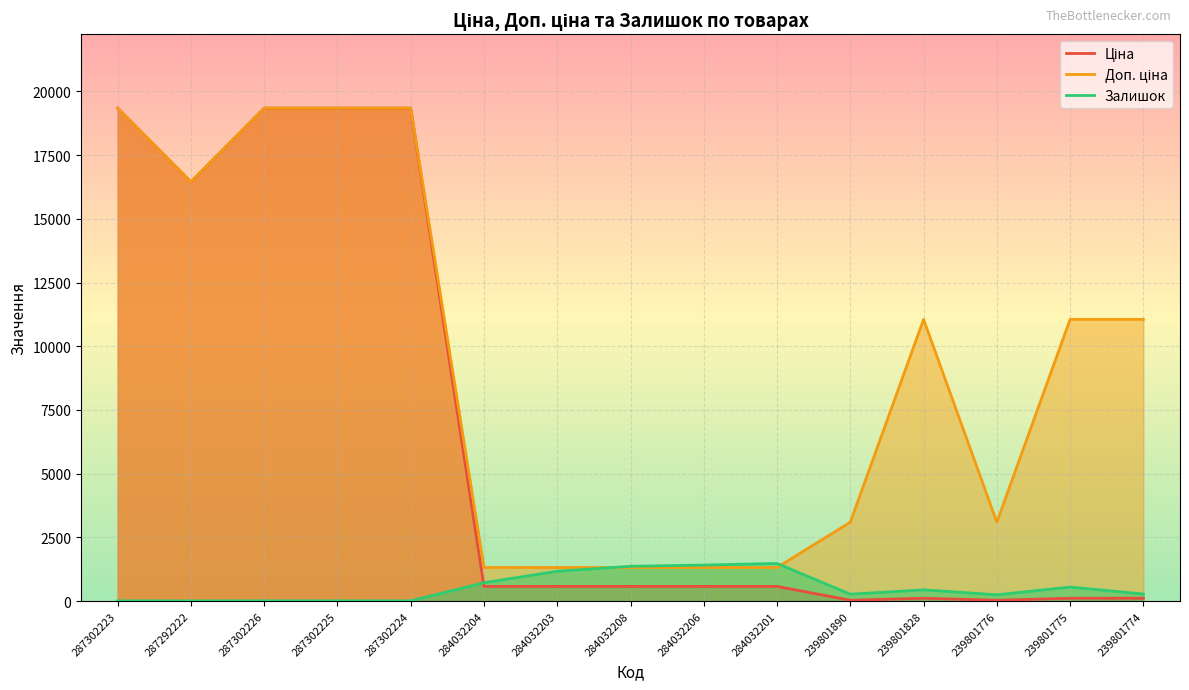

How many data points in Ціна are less than 574?

5